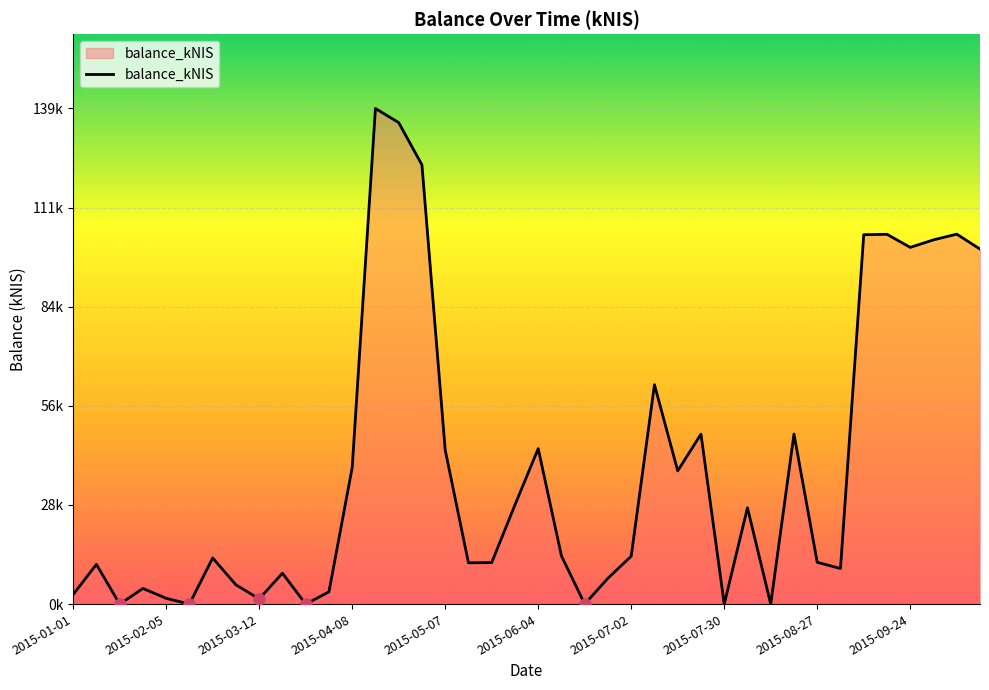

What is the difference between the maximum and minimum values?

139.2